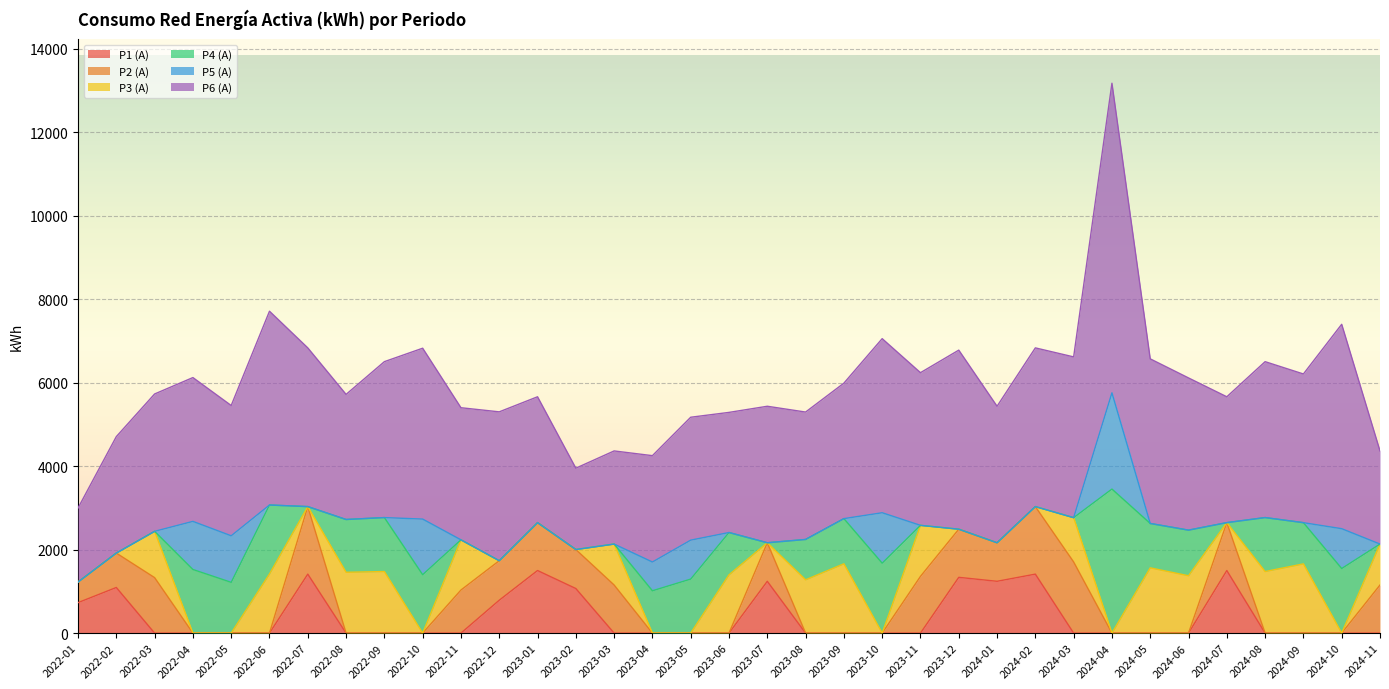

True or false: P5 (A) has a value of -1247 at 2022-11.

False